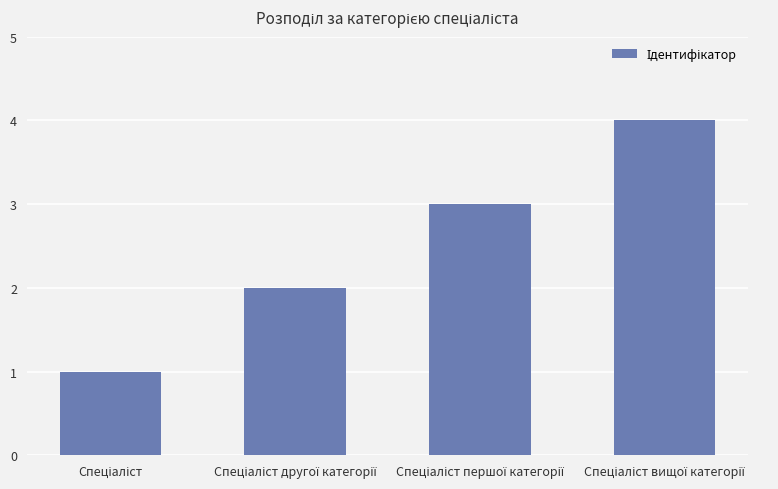

What is the difference between the maximum and minimum values?

3